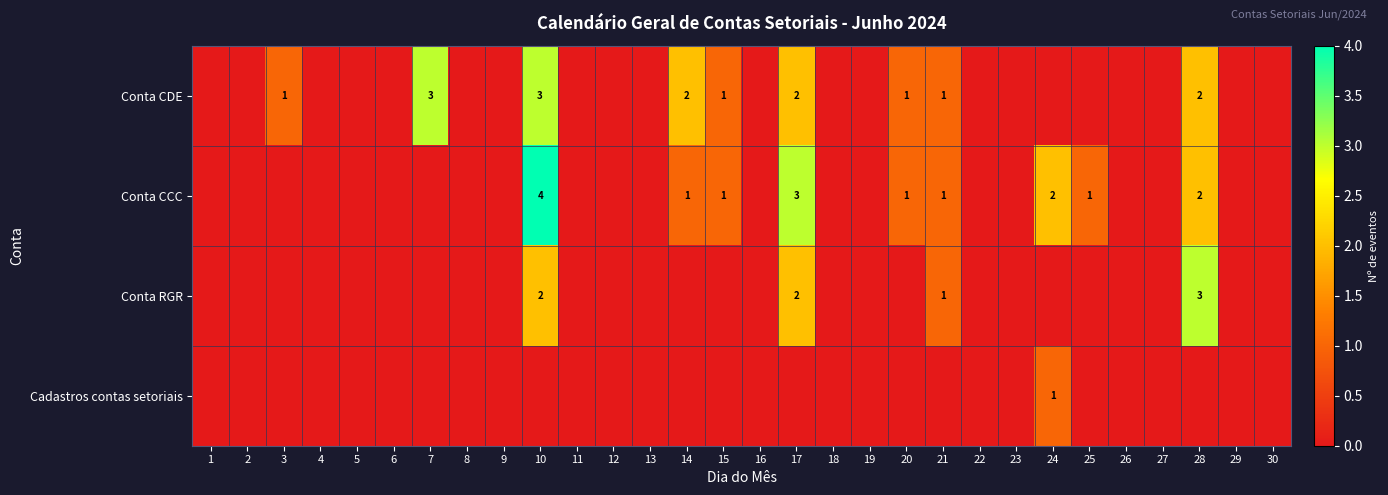

Is it true that Conta CCC equals 2 at 28?

True